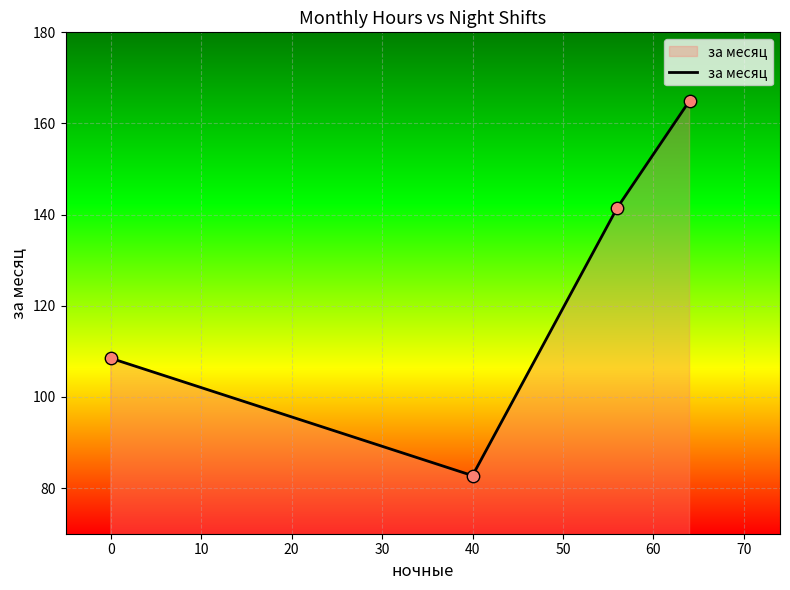

True or false: the data has more than 2 interior local peaks.

False